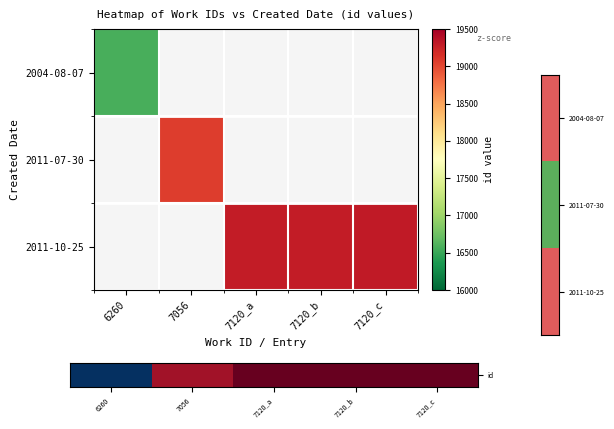

Which category has the lowest value across all series?

6260